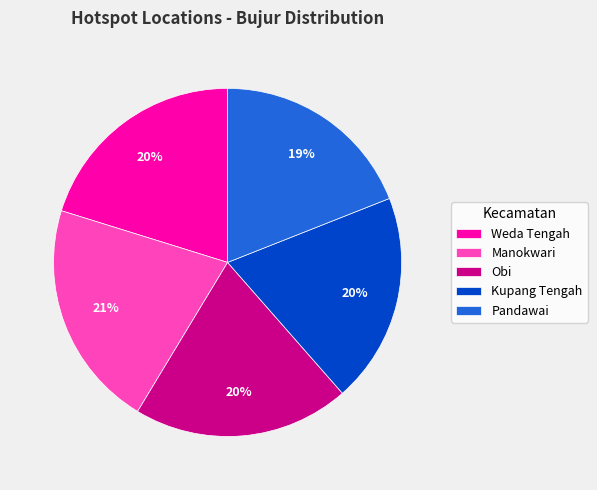

What is the smallest slice in the pie chart?

Pandawai